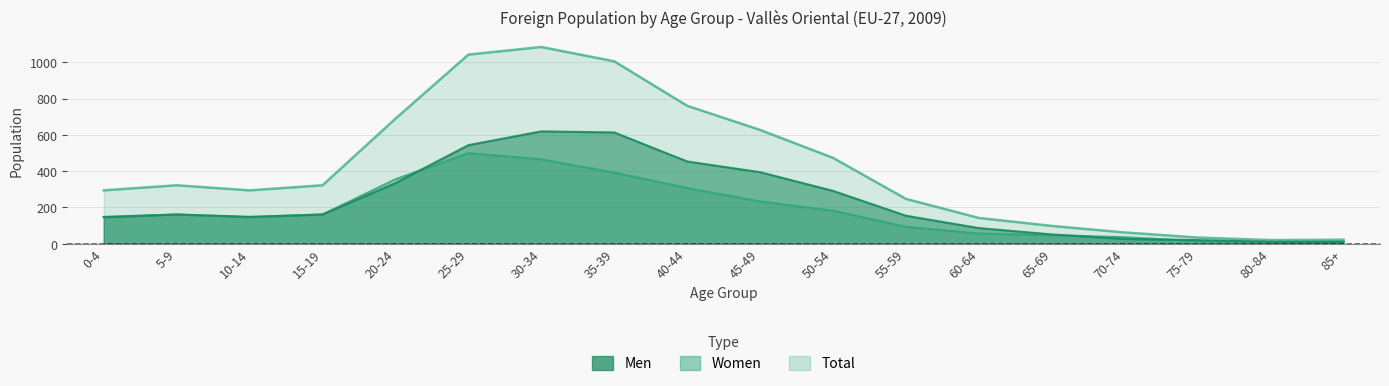

At which category does the chart reach its peak across all series?

30-34